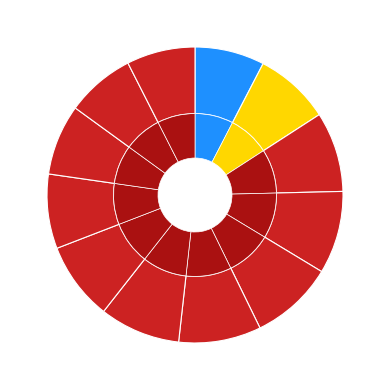

To the nearest percent, what is the average slice percentage?

8%